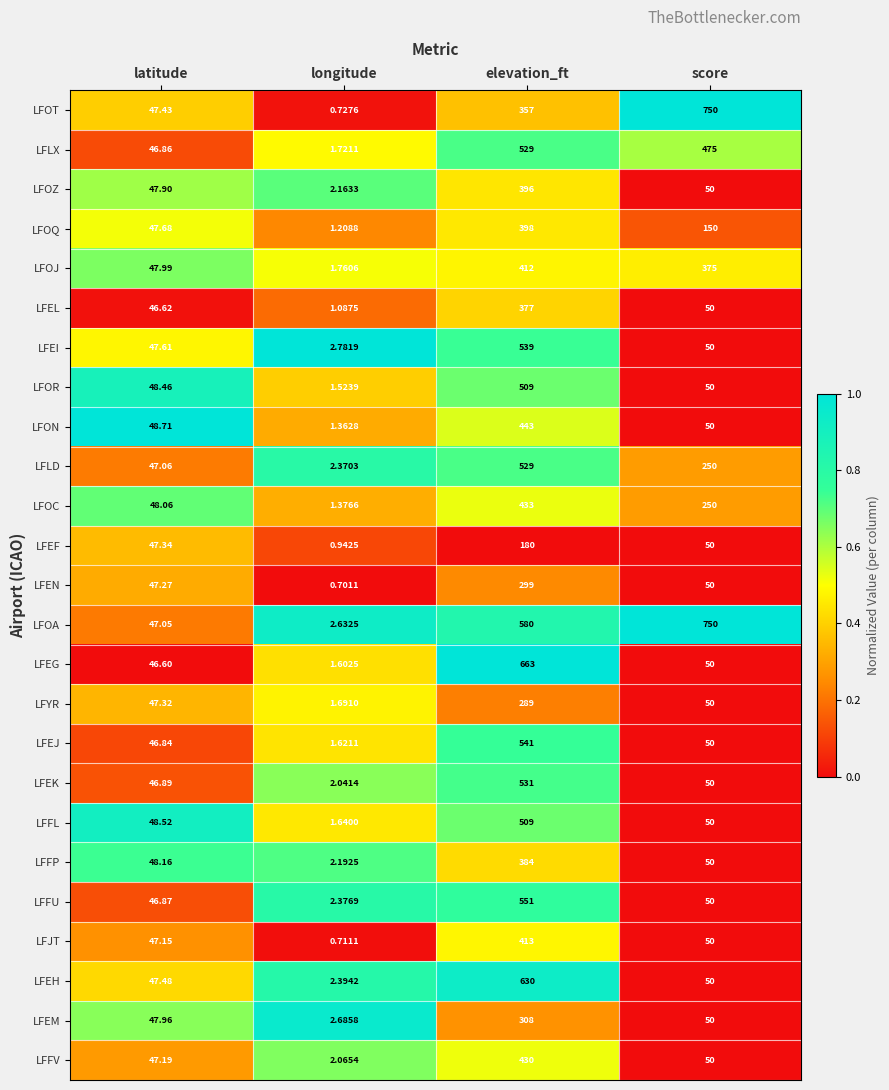

At which category is the sum across all series the highest?

elevation_ft